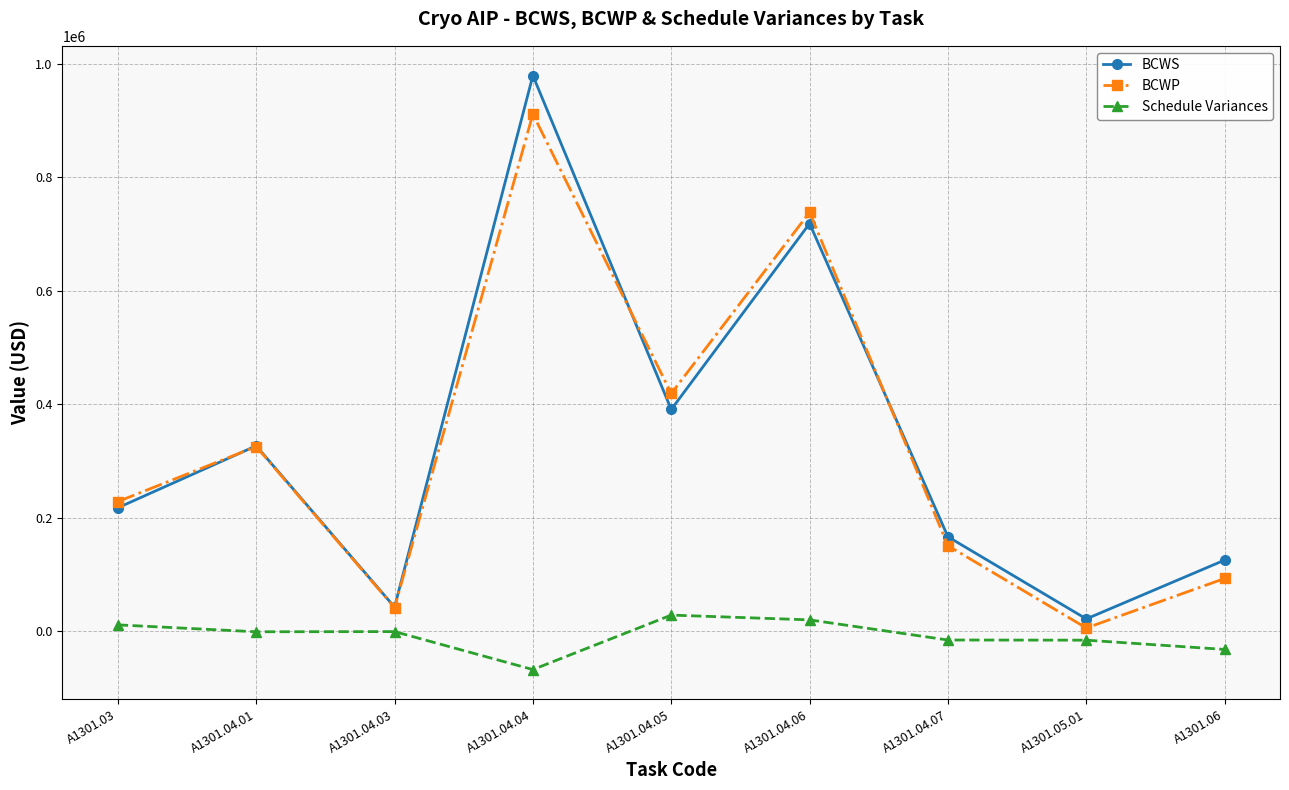

What position from the right is A1301.04.07?

3